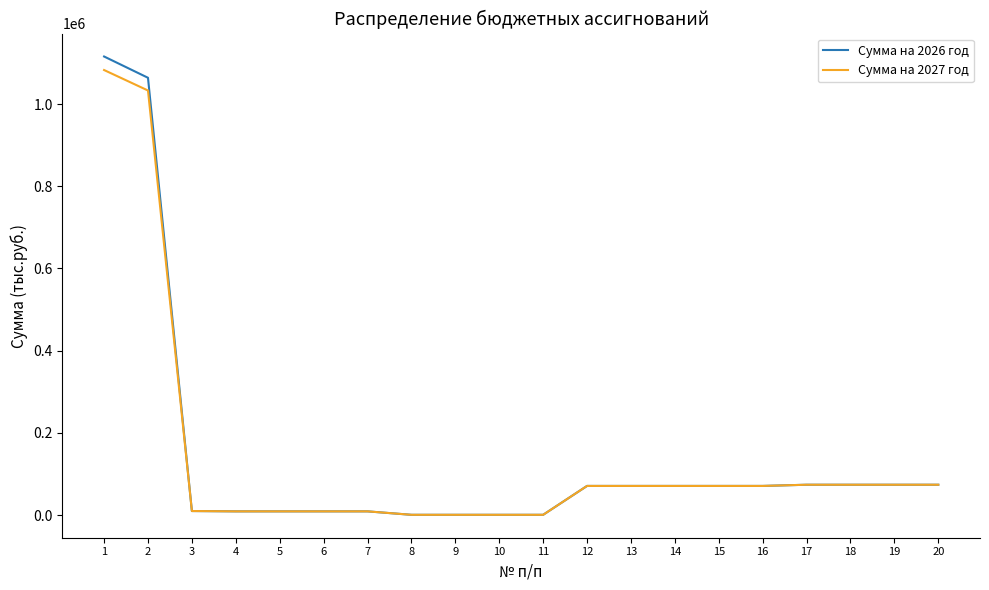

At which category is the sum across all series the highest?

1